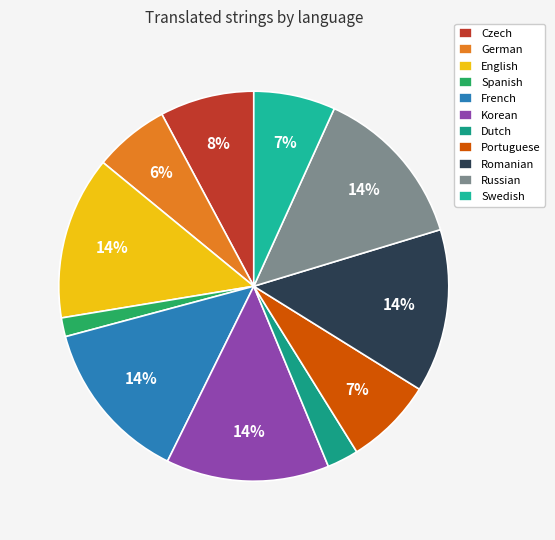

Which category has the smallest portion of the pie?

Spanish